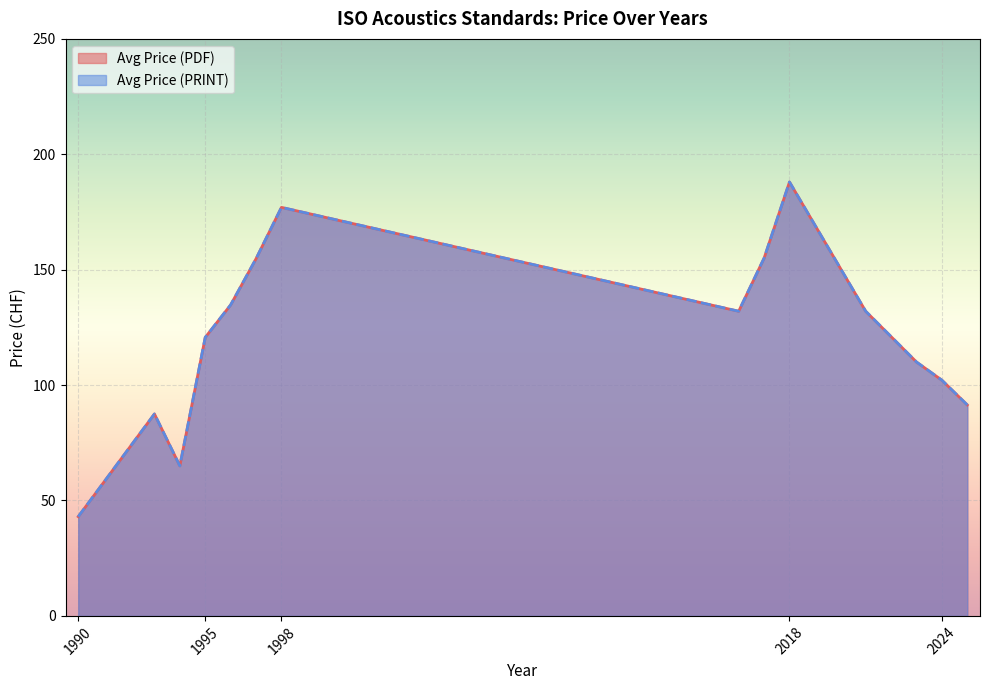

True or false: Avg Price (PRINT) and Avg Price (PDF) cross at least once.

False